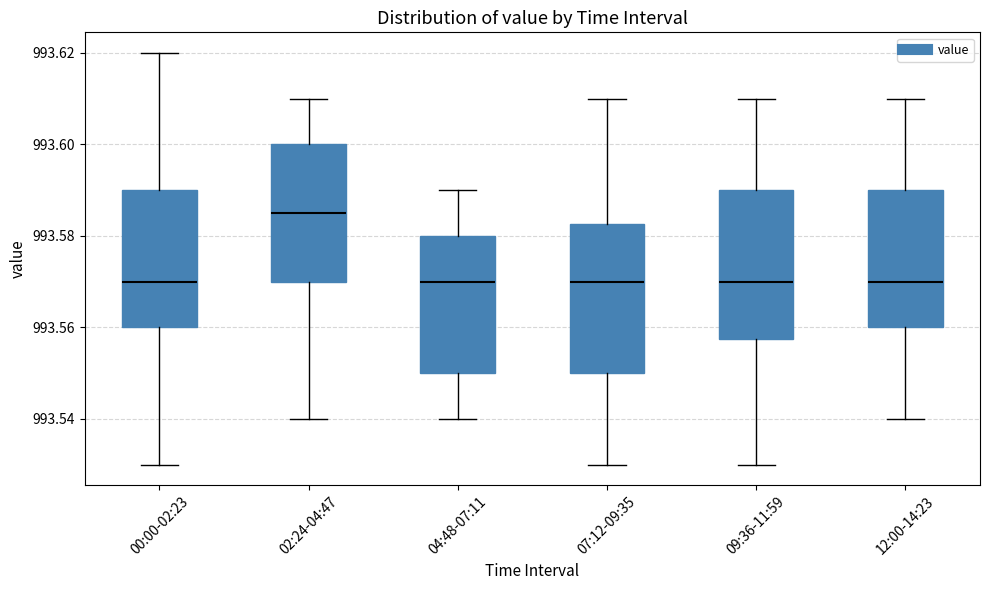

Reading left to right, transcribe this box plot: for each box, give where its median line is, the range the box spans, and where its two whiskers end, as read against the y-axis. The values are not printed on the chart, so give them approximately, as read against the axis.

00:00-02:23: median 993.570, box 993.560 to 993.590, whiskers 993.530 to 993.620
02:24-04:47: median 993.586, box 993.570 to 993.600, whiskers 993.540 to 993.610
04:48-07:11: median 993.570, box 993.550 to 993.580, whiskers 993.540 to 993.590
07:12-09:35: median 993.570, box 993.550 to 993.582, whiskers 993.530 to 993.610
09:36-11:59: median 993.570, box 993.558 to 993.590, whiskers 993.530 to 993.610
12:00-14:23: median 993.570, box 993.560 to 993.590, whiskers 993.540 to 993.610